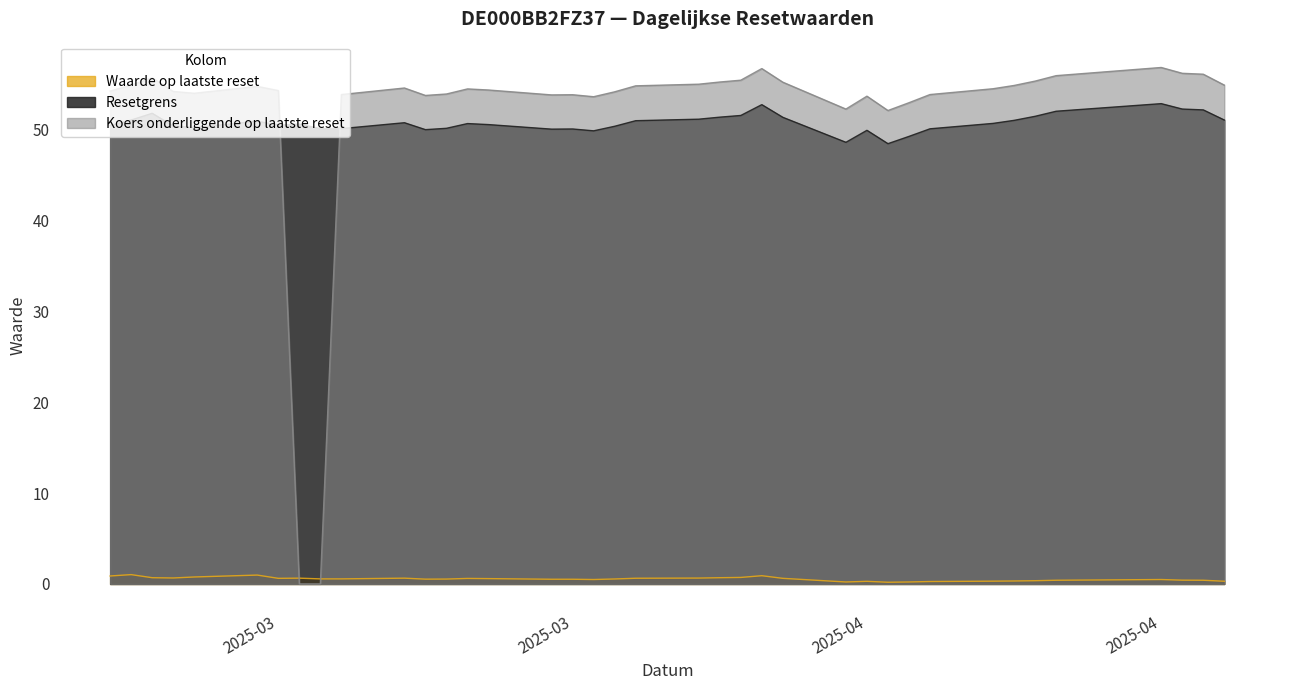

What is the spread (max minus min) of values at 2025-03-05?

55.1